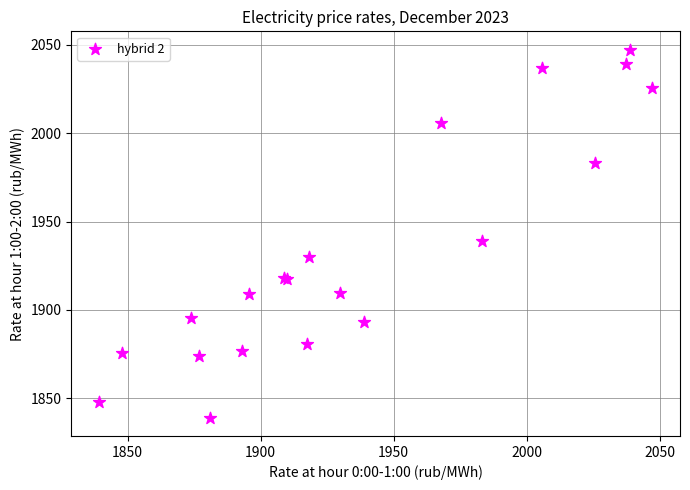

What Y value in the scatter plot is closest to 1943?

1938.7